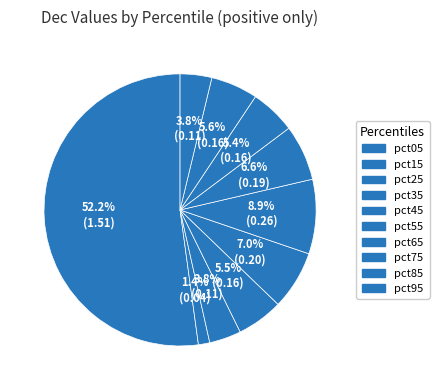

Which slice is the smallest?

pct15